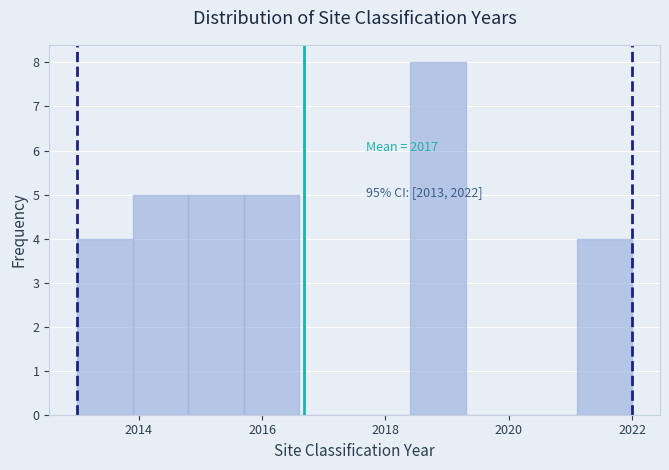

Which range on the x-axis has the tallest bar?

2018.4 to 2019.3